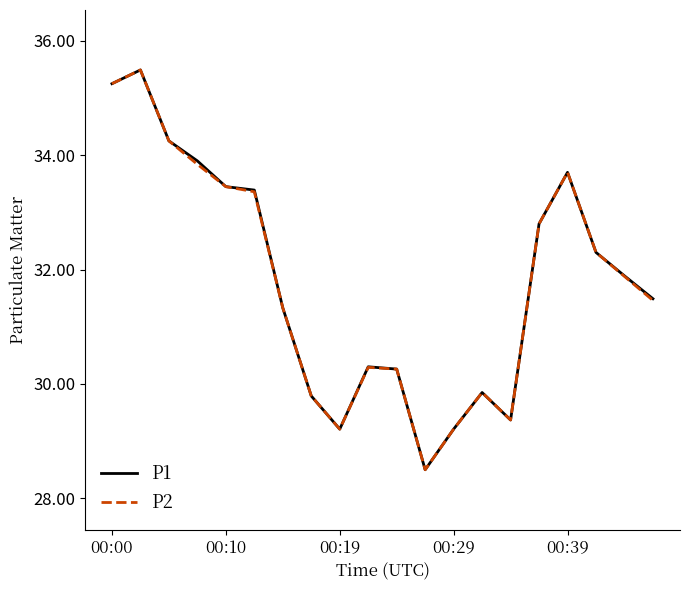

What is the maximum value for P1?

35.5